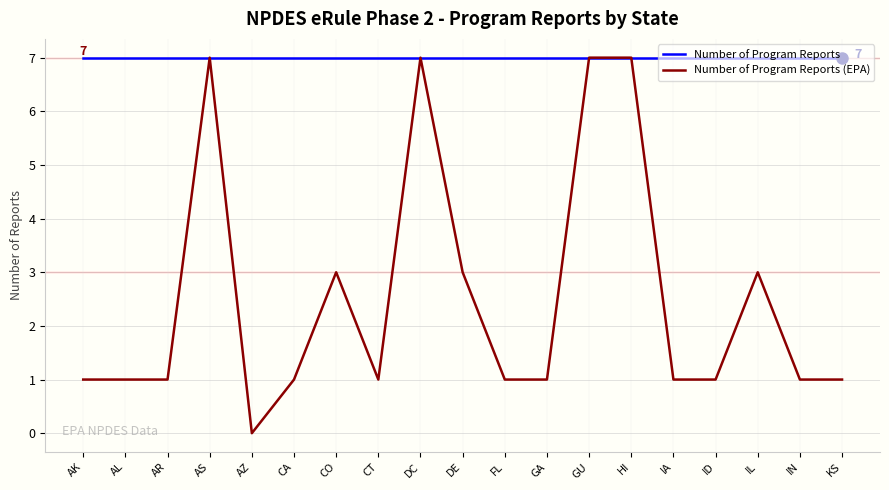

What position from the left is DC?

9